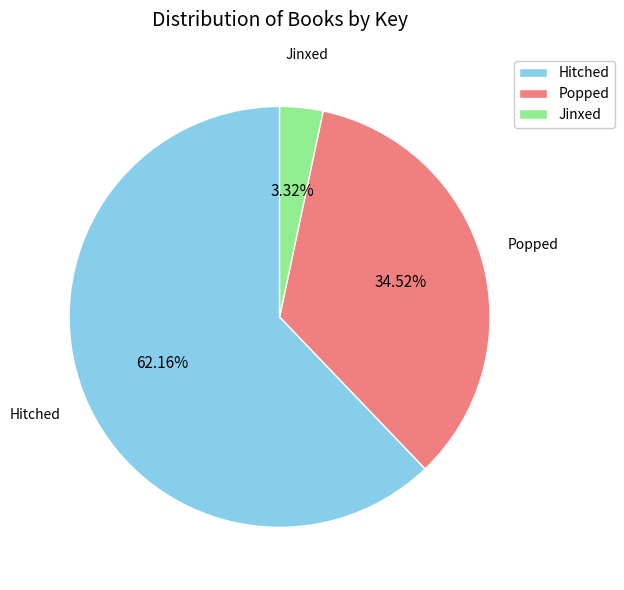

Is there any slice that represents more than half of the pie?

Yes